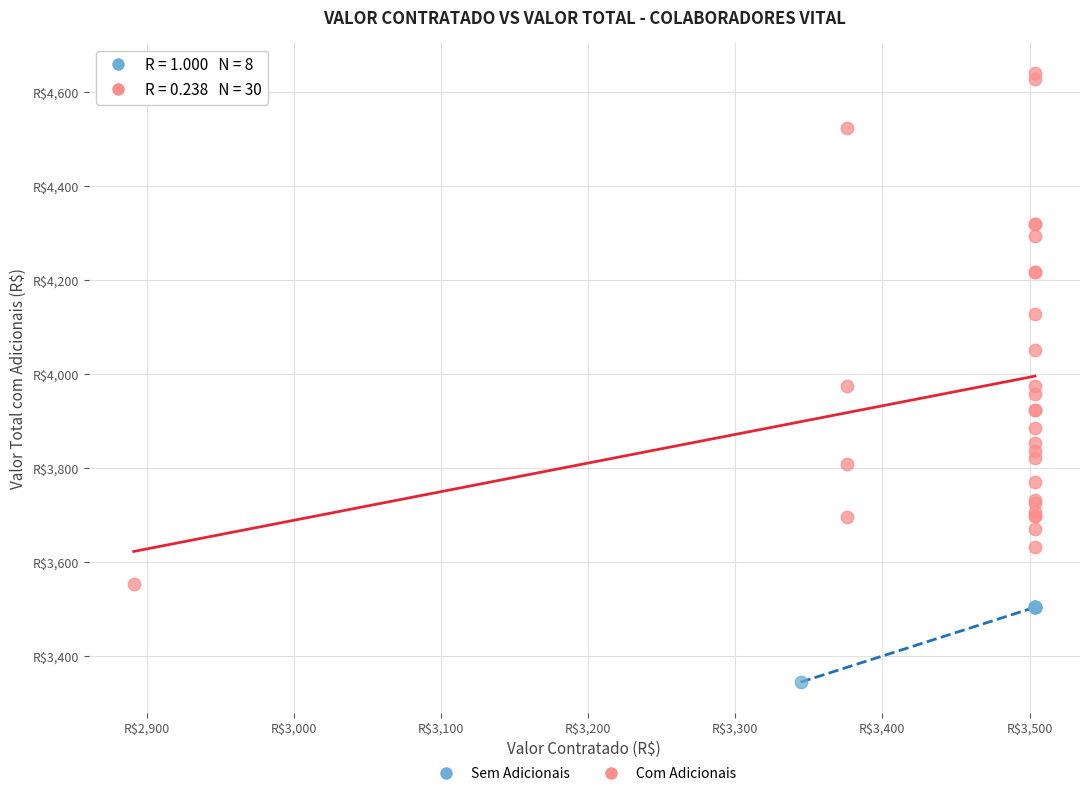

What are all the series names shown in the legend?

Sem Adicionais, Com Adicionais